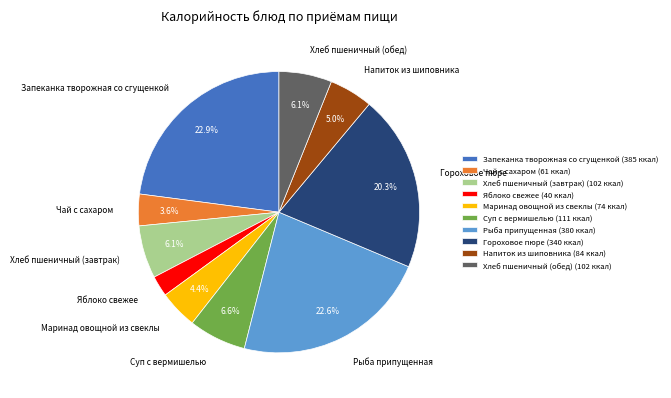

To the nearest percent, what is the average slice percentage?

10%